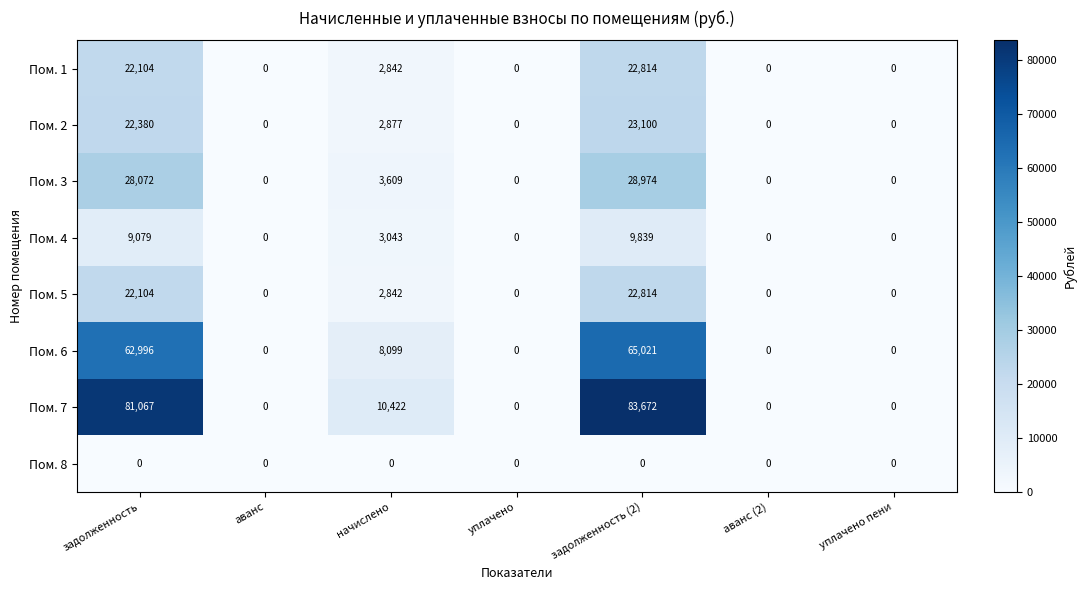

What is the difference between the second highest and second lowest values in the Пом. 4 series?

9079